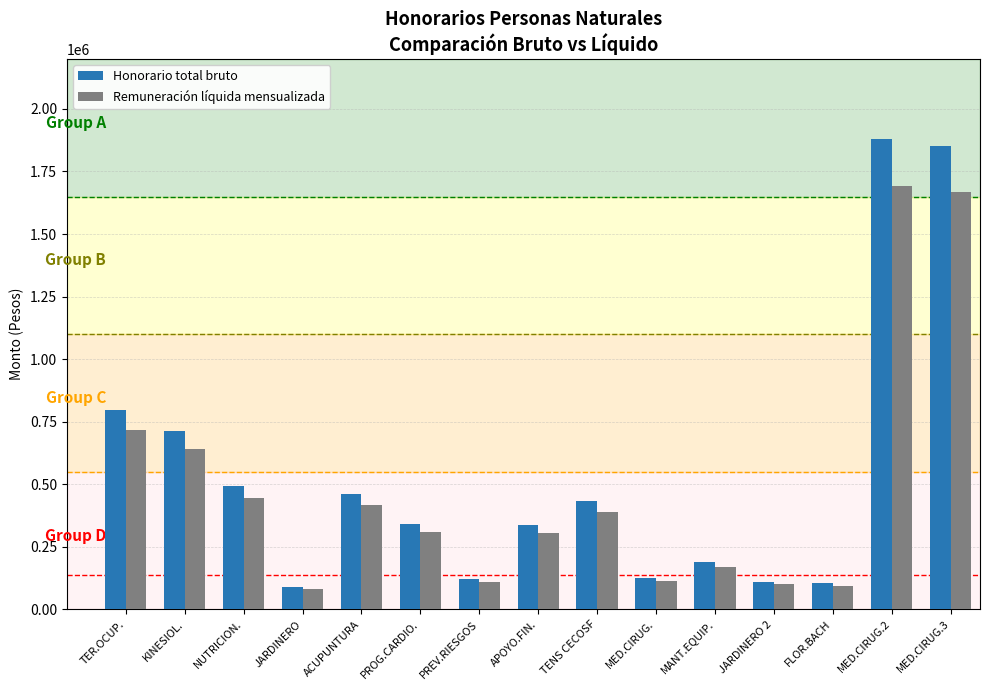

What is the spread (max minus min) of values at MED.CIRUG.?

12498.0